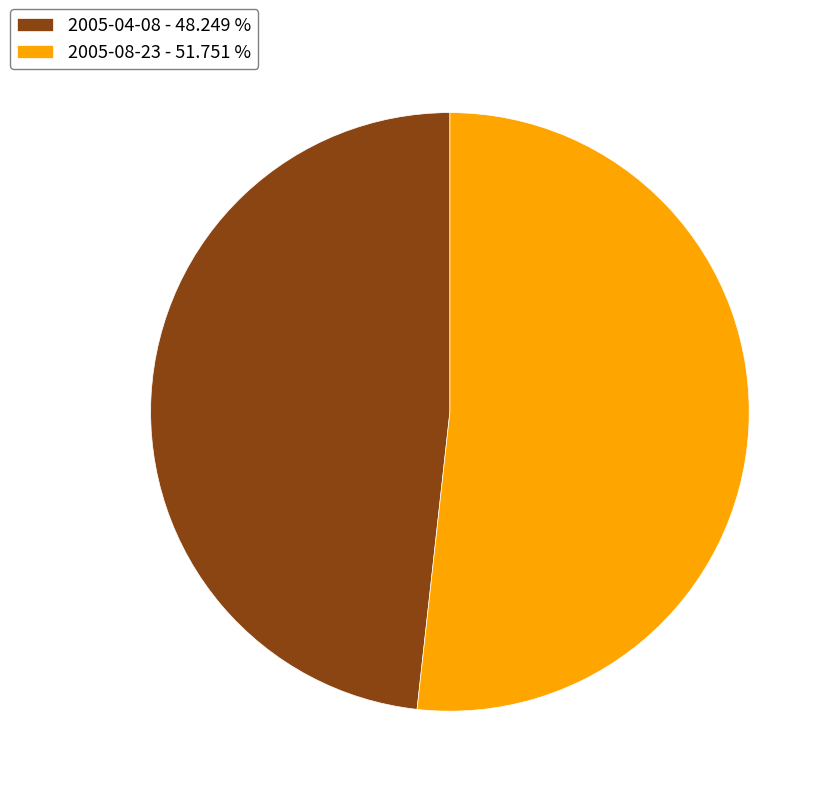

Which slice is the smallest?

2005-04-08